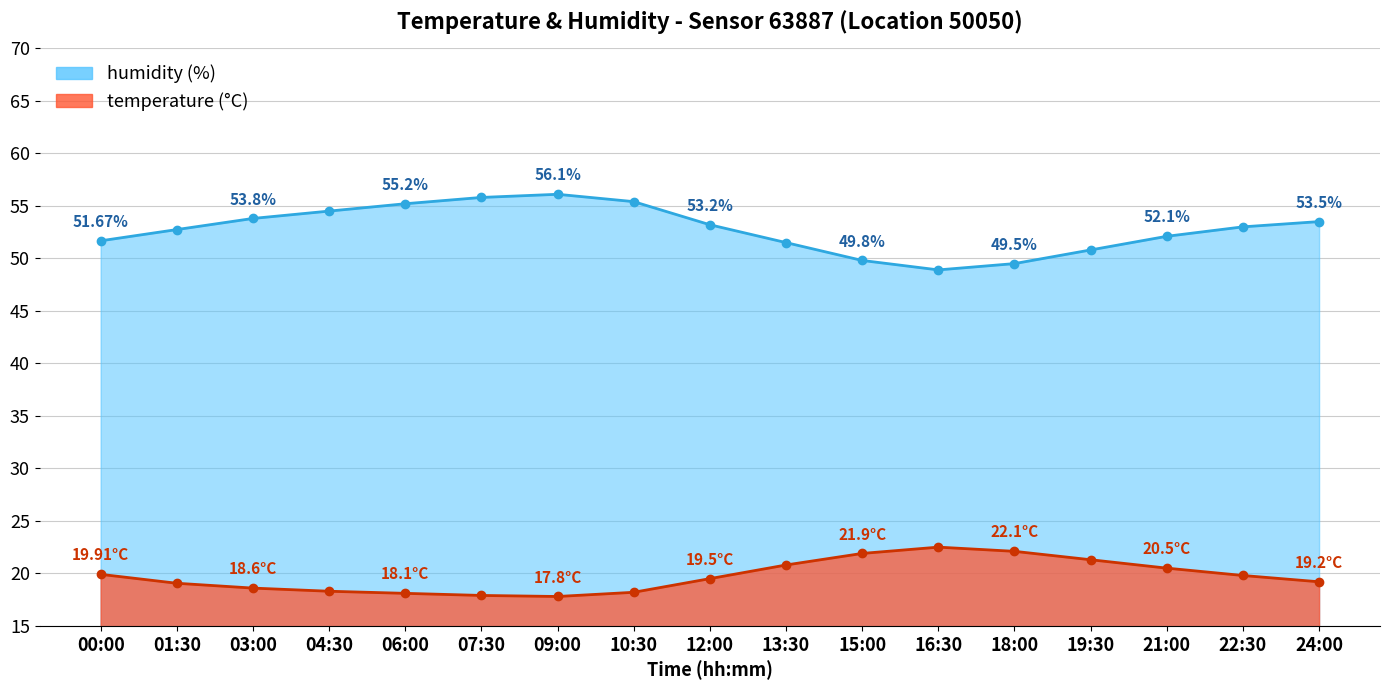

What is the label of the 6th point from the left?

07:30